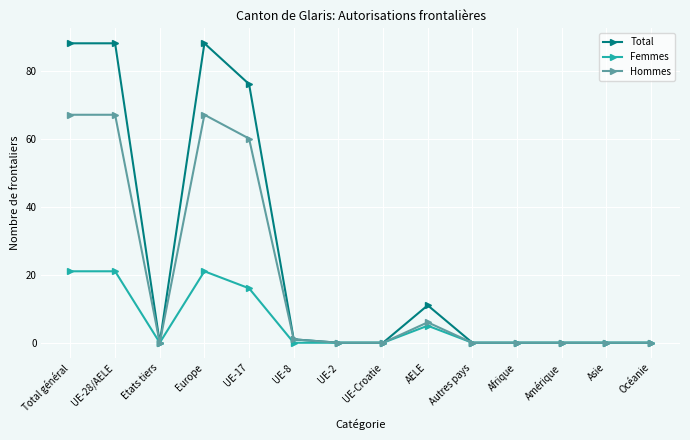

Which series changed the most between UE-17 and Afrique?

Total